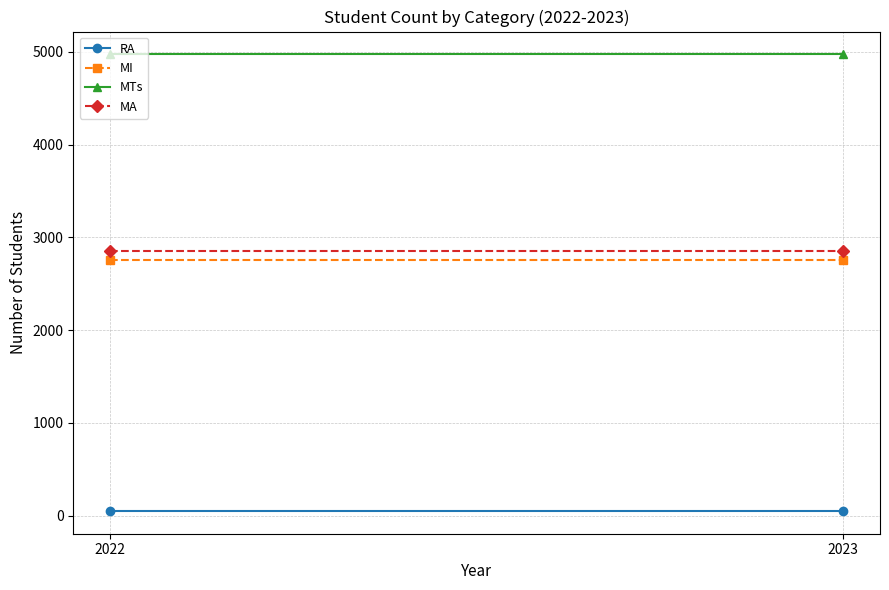

What are all the series names shown in the legend?

RA, MI, MTs, MA